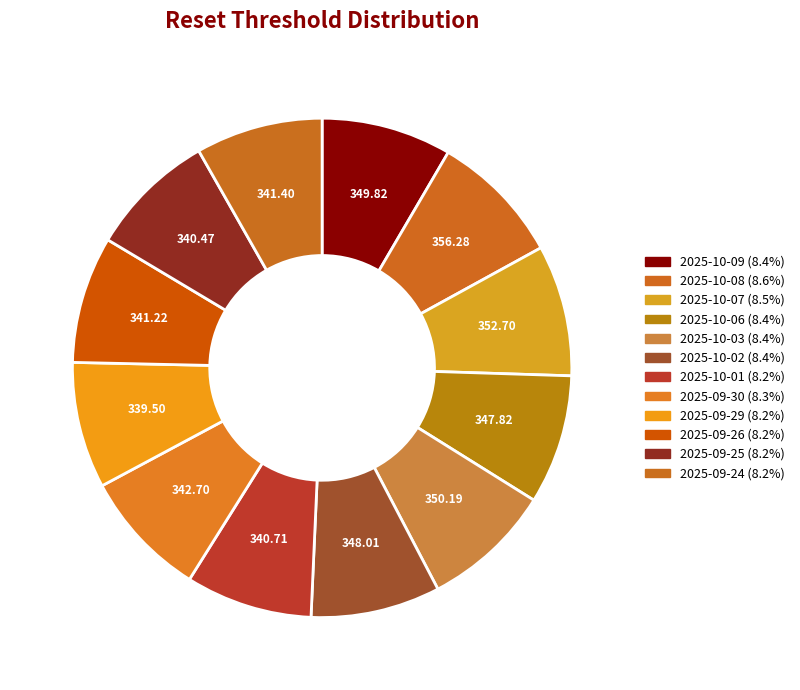

What is the largest slice in the pie chart?

2025-10-08